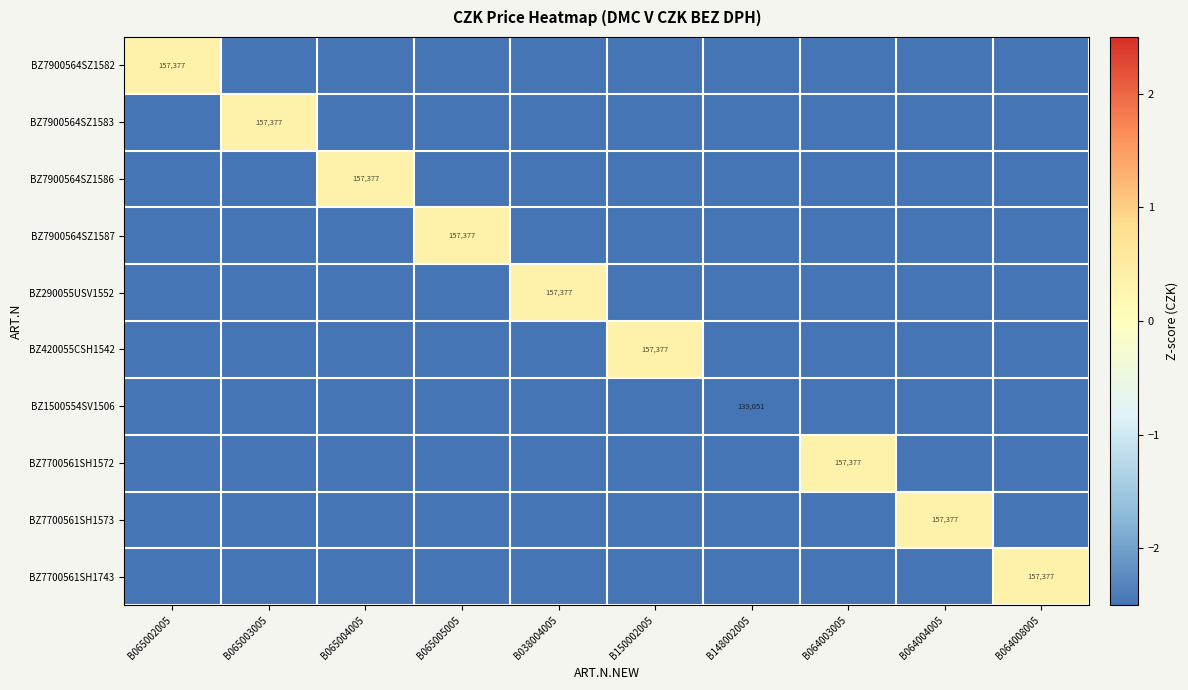

Which label corresponds to the smallest value in the chart?

B065003005